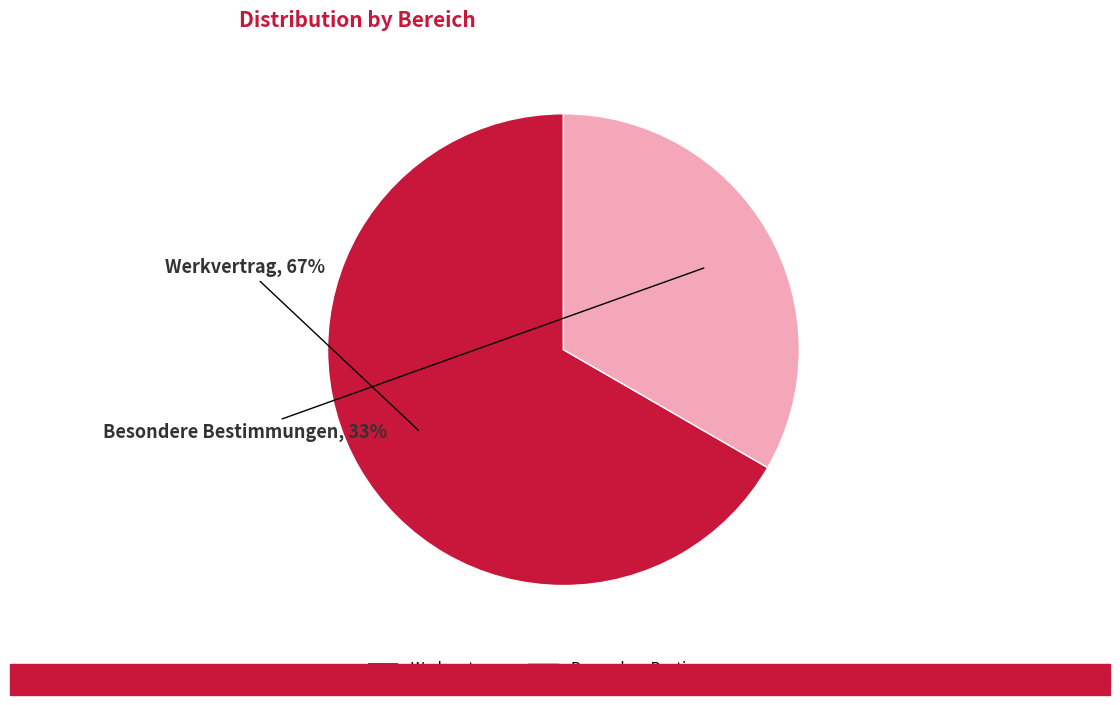

To the nearest percent, what is the average slice percentage?

50%